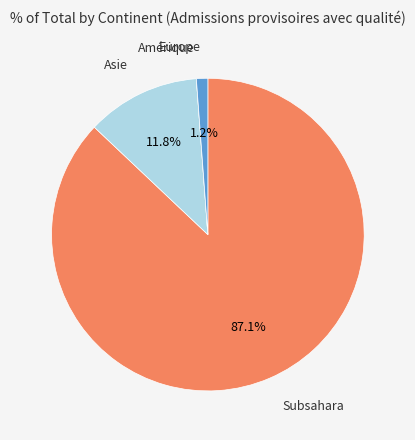

What percentage do Asie and Subsahara together represent?

98.8%